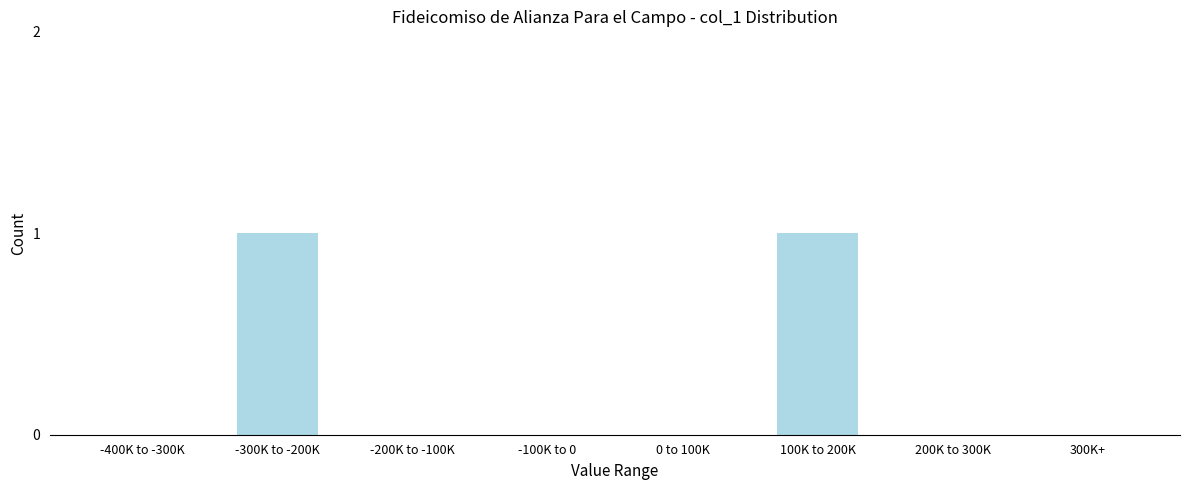

Reading right to left, list all the values displayed in this chart.

300K+=0	200K to 300K=0	100K to 200K=1	0 to 100K=0	-100K to 0=0	-200K to -100K=0	-300K to -200K=1	-400K to -300K=0